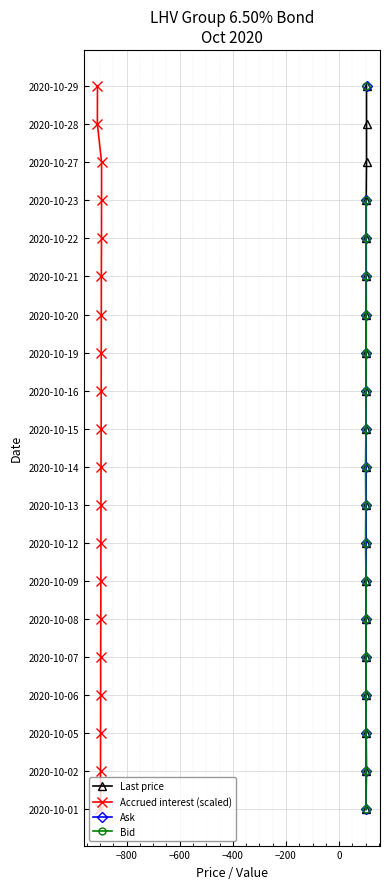

Which series has the largest total across all categories?

Last price